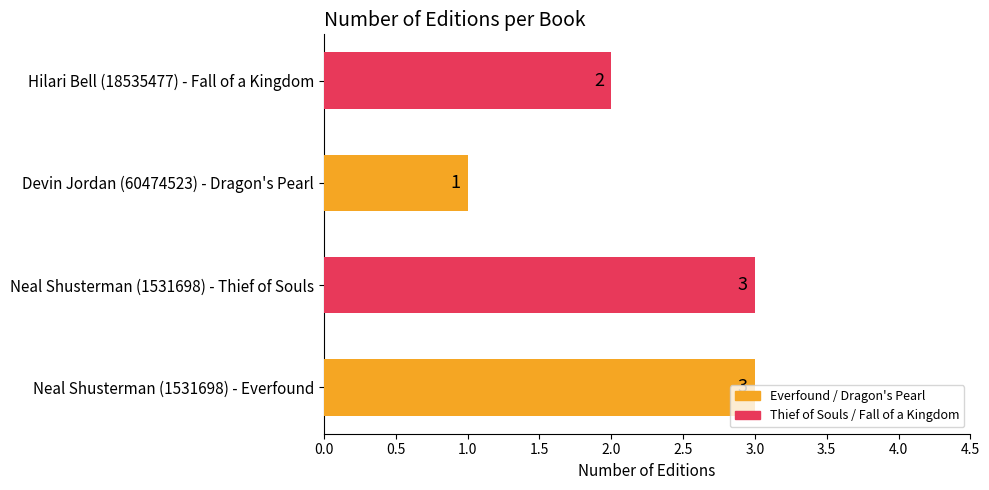

What is the difference between the maximum and minimum values?

2